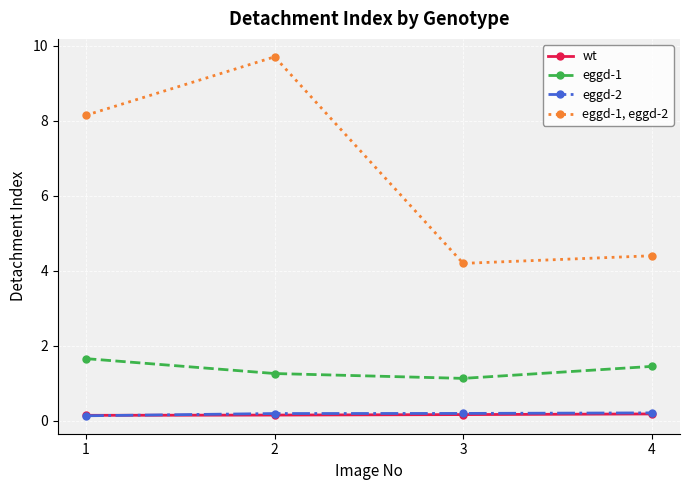

True or false: eggd-1 has more than 1 points higher than both neighbors.

False